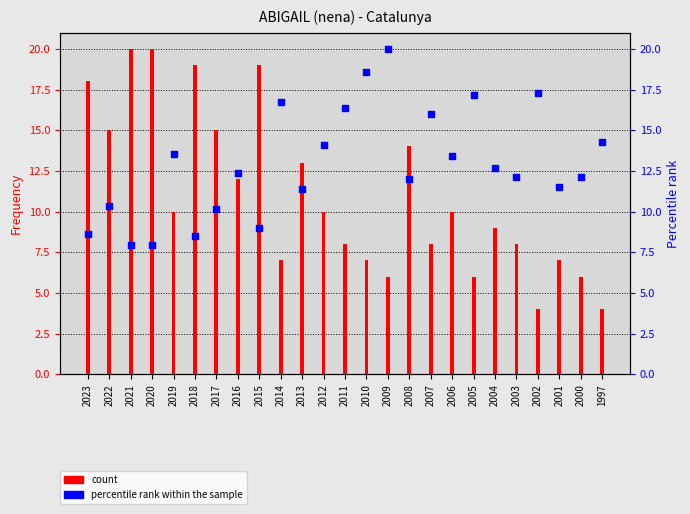

At which category is the sum across all series the highest?

2015